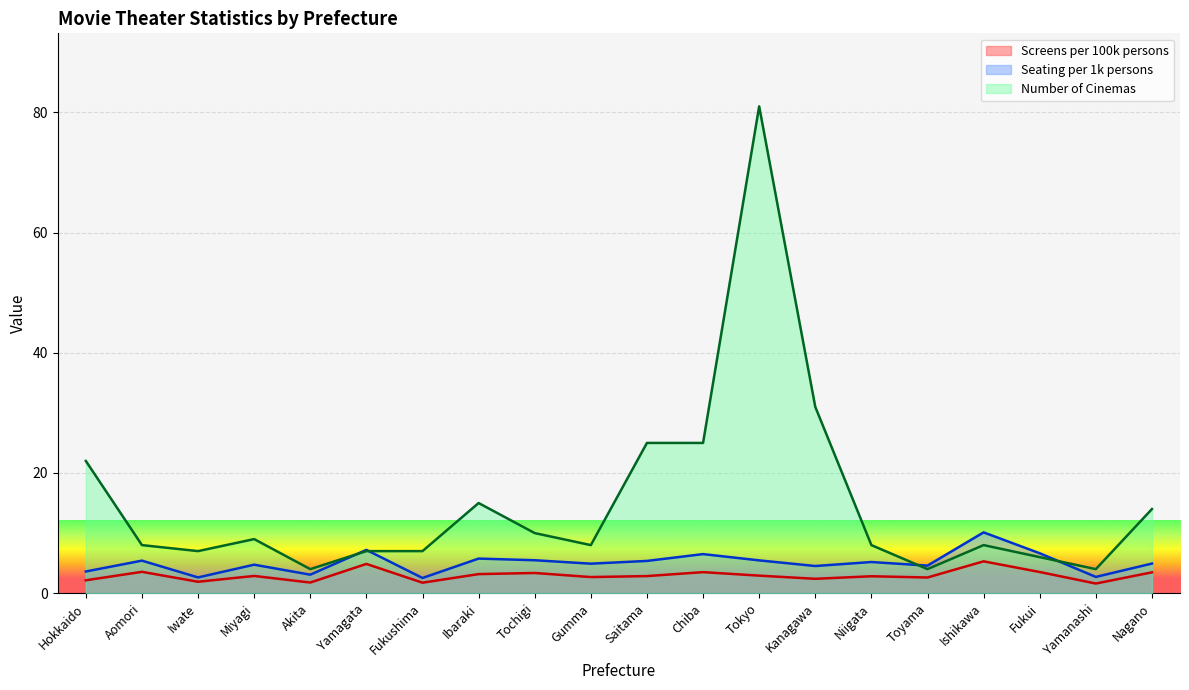

Count the number of data series in this chart.

3